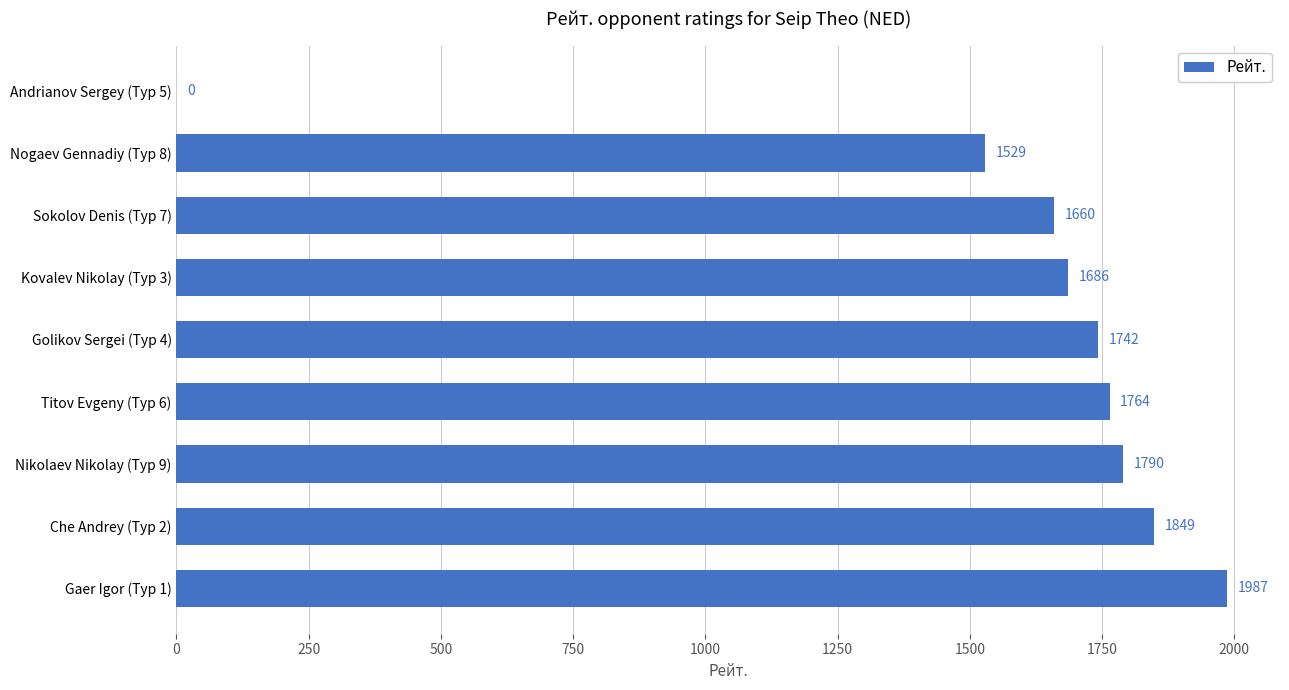

Is it true that the value at Nikolaev Nikolay (Тур 9) is 1047?

False